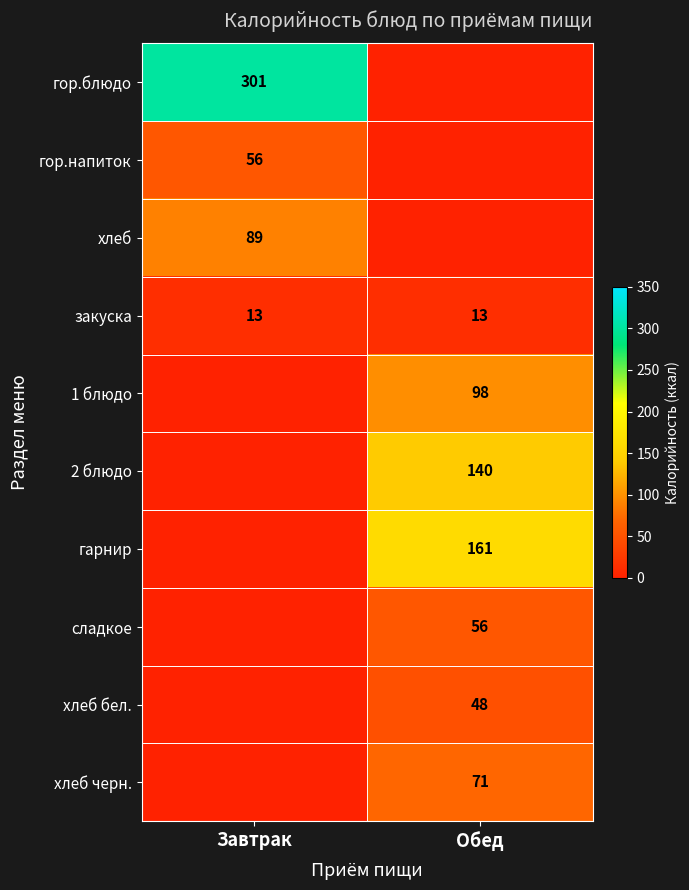

The закуска series shows 13 at Обед. True or false?

True